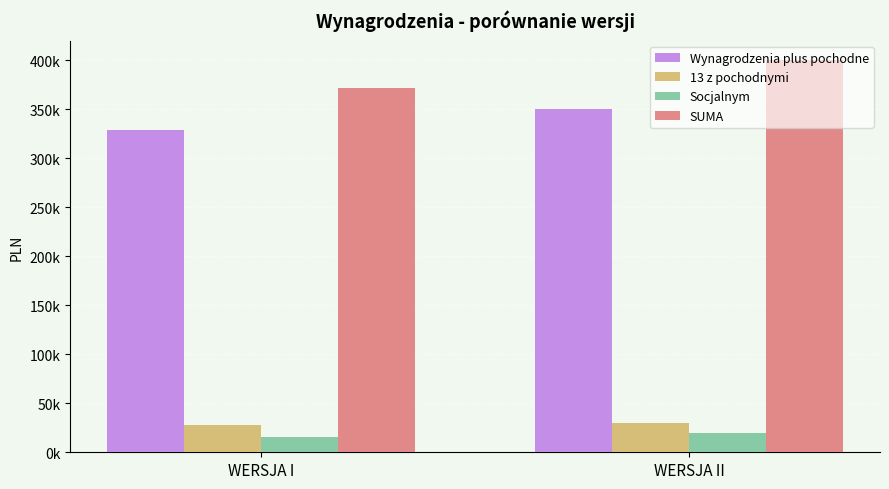

What is the label of the 1st bar from the left?

WERSJA I